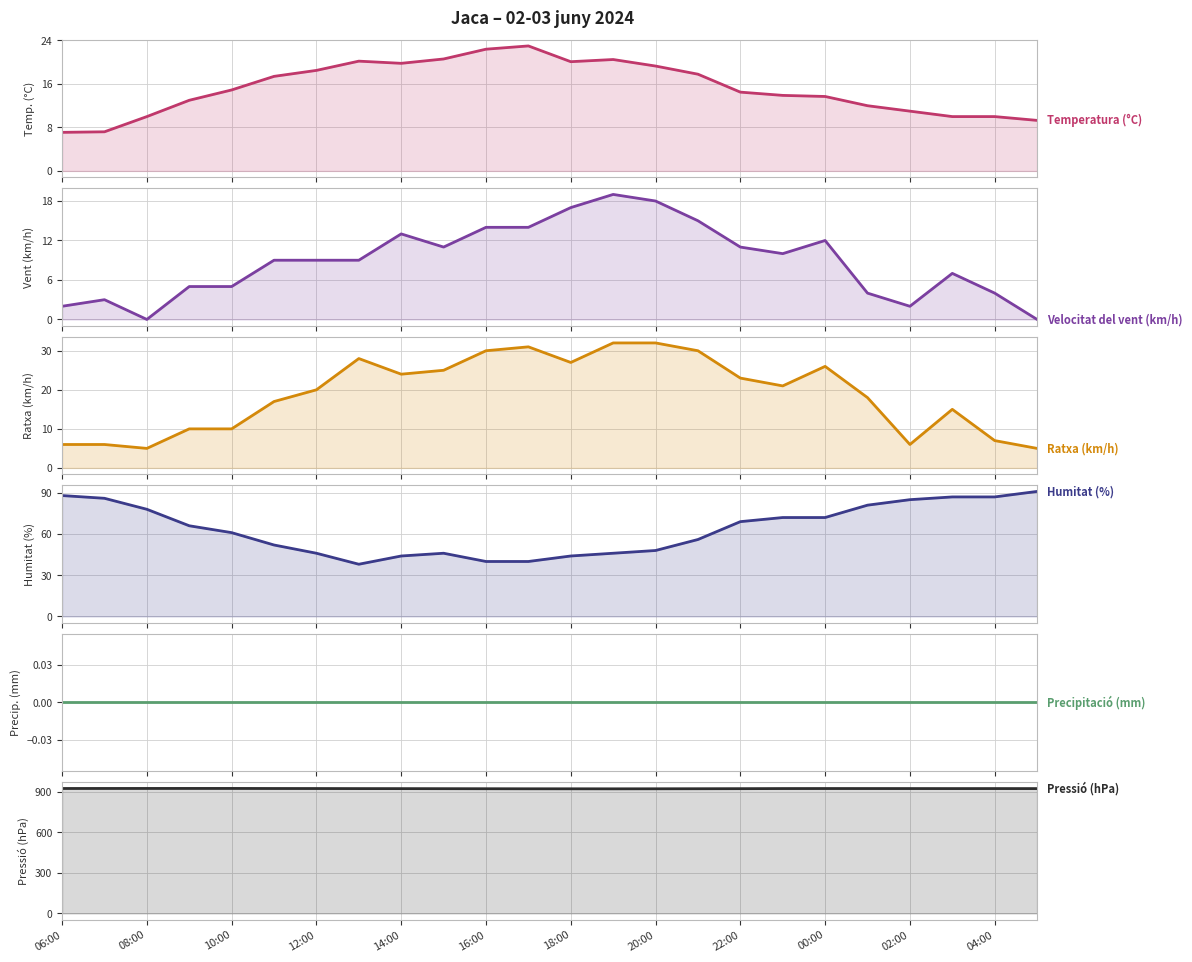

Which series has the largest range (max minus min)?

Humitat (%)